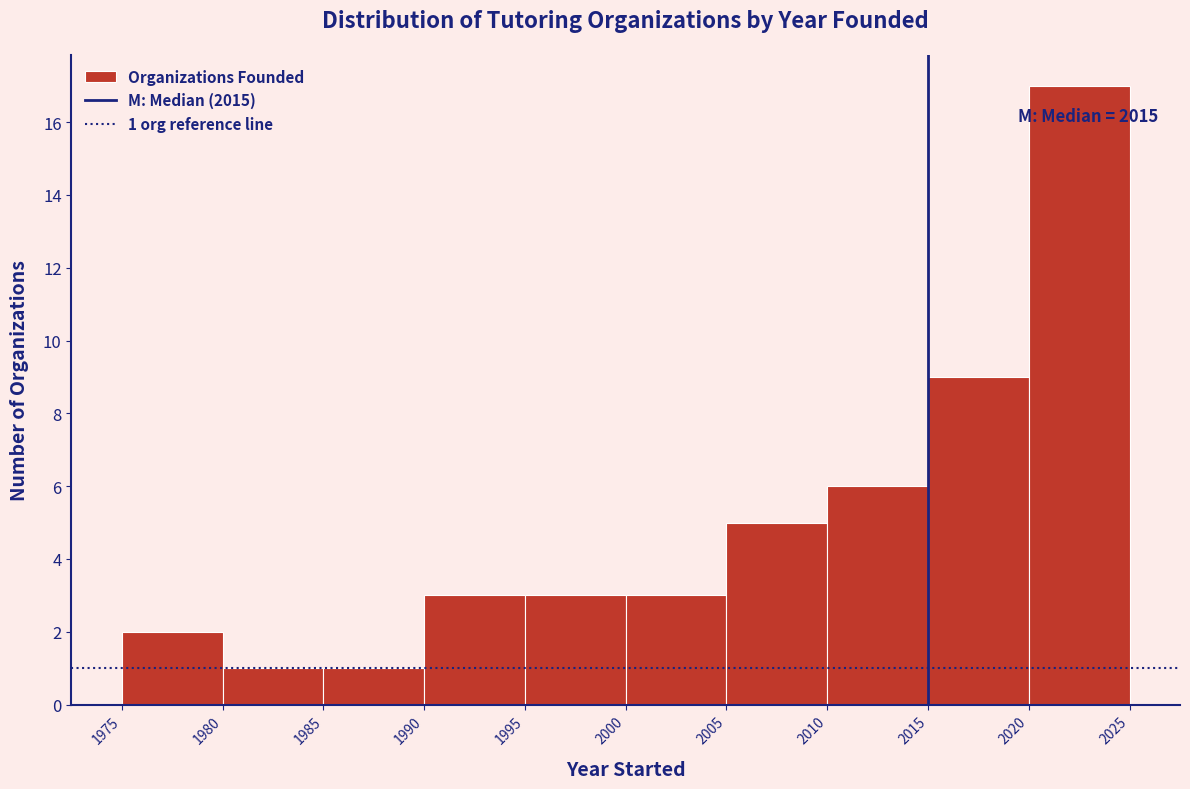

Which range on the x-axis has the tallest bar?

2020 to 2025